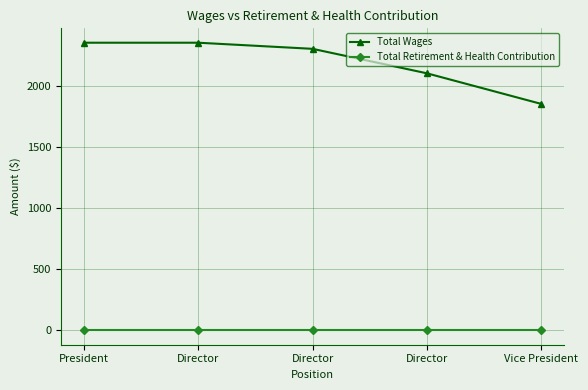

True or false: Total Retirement & Health Contribution has a value of 0 at Director.

True